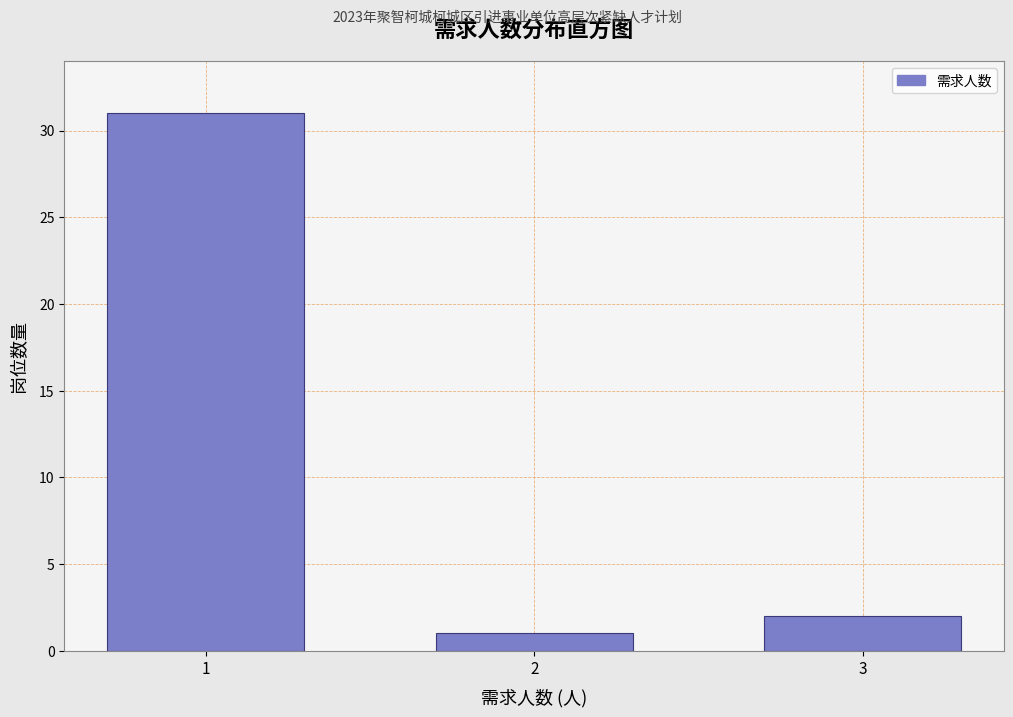

Reading left to right, extract all data points from this chart.

31	1	2